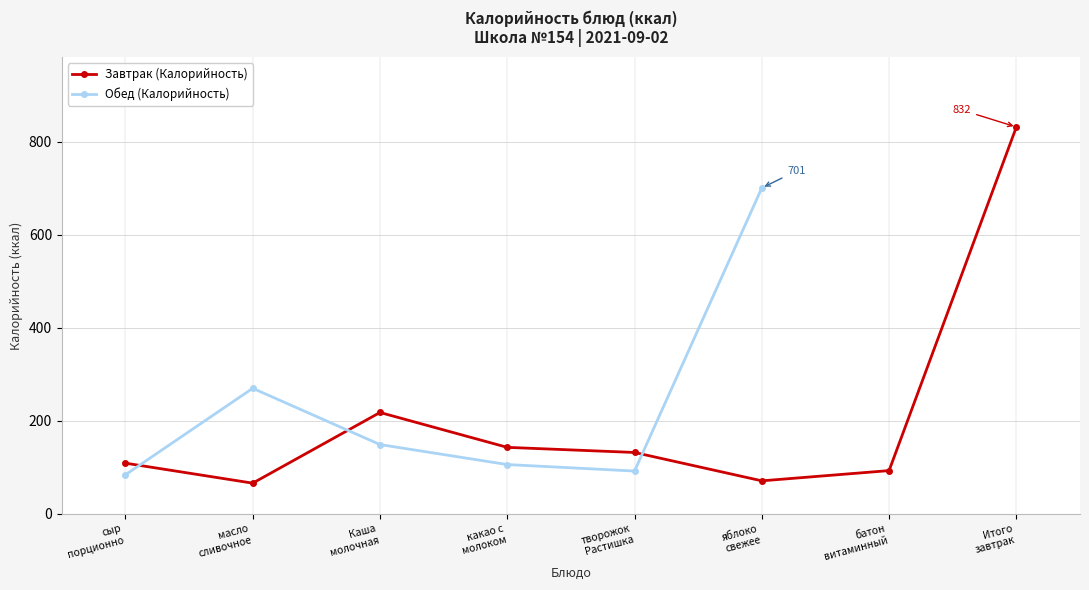

What is the value of the 3rd point from the left?

218